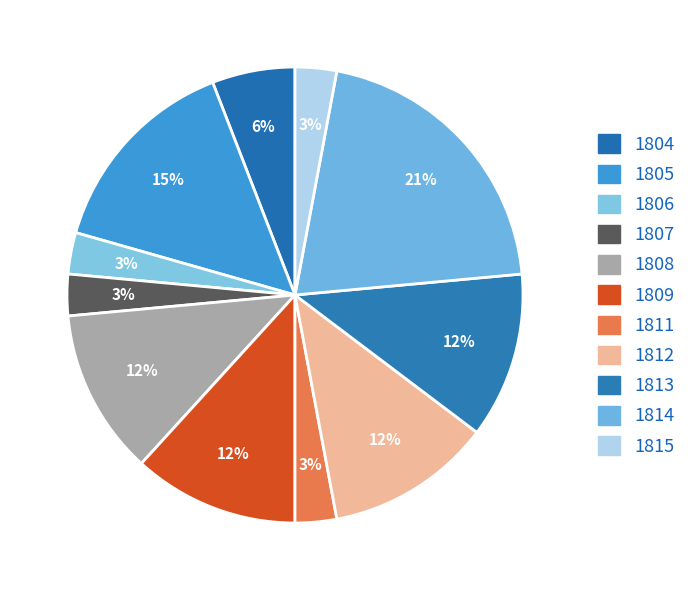

What percentage do 1812 and 1808 together represent?

23.5%